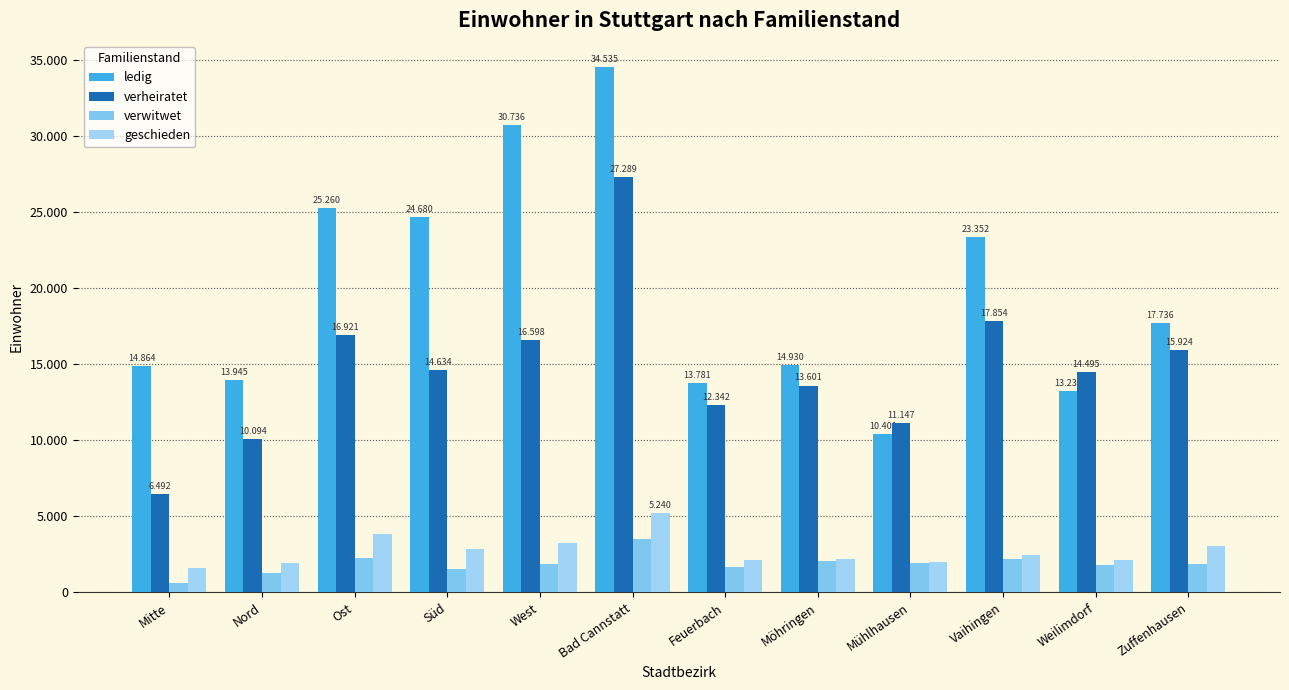

What is the average value of the ledig series?

19788